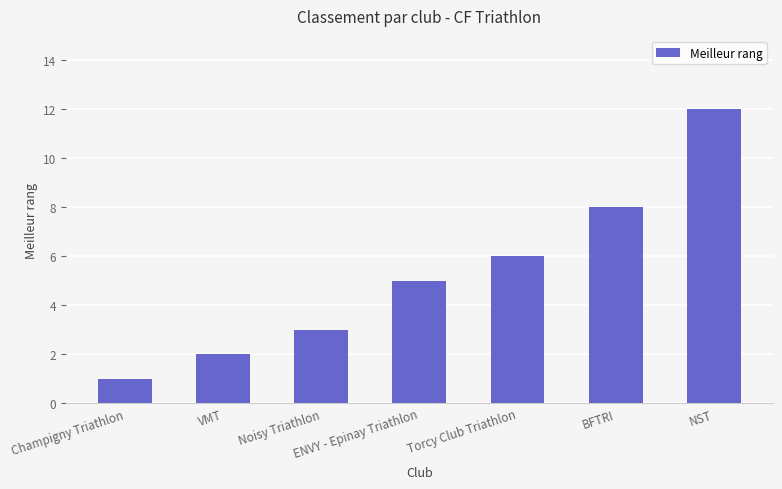

What is the difference between the second highest and second lowest values?

6